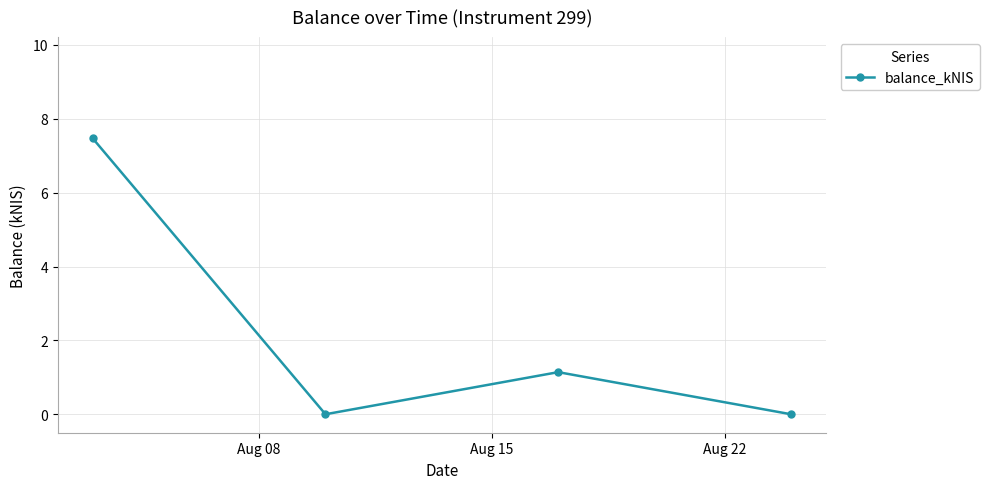

What is the maximum value shown in the chart?

7.5